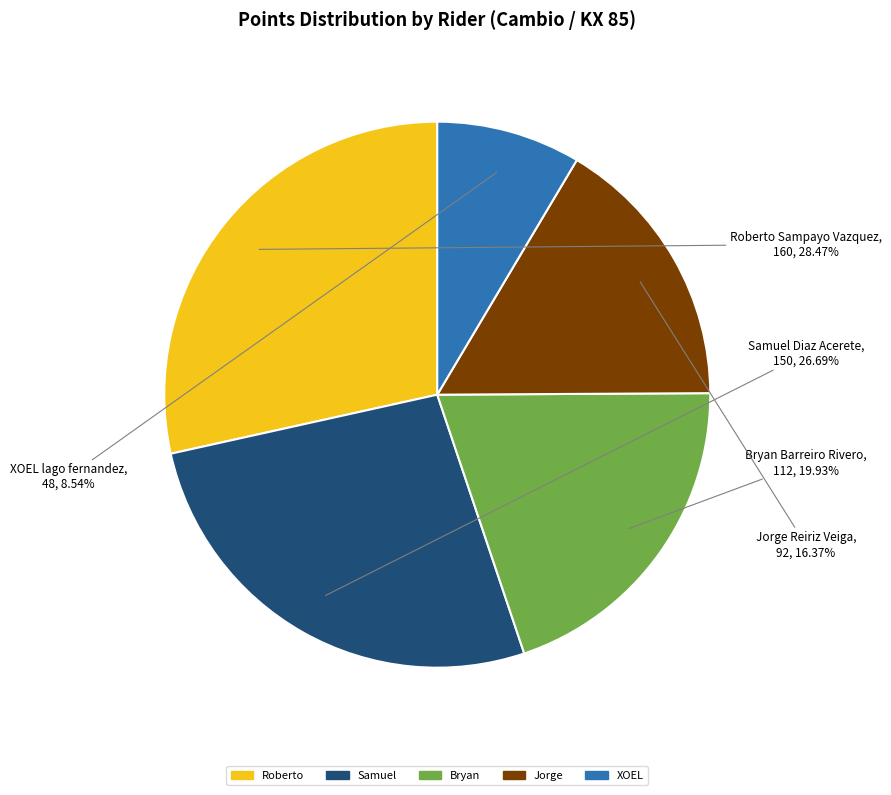

The Jorge Reiriz Veiga slice represents 16% of the pie. True or false?

True